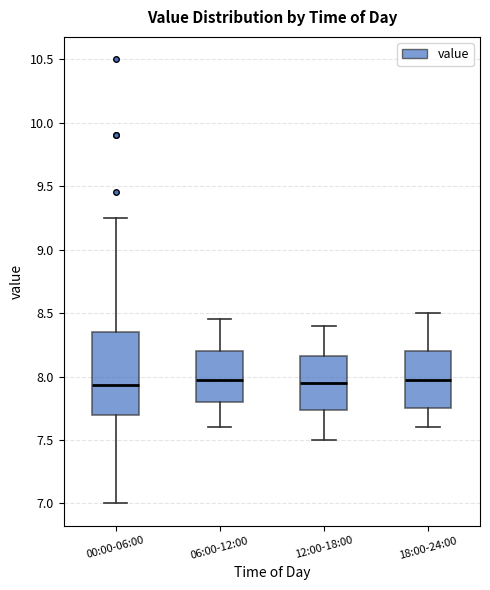

Which box is the tallest, from its lower edge to its upper edge?

00:00-06:00